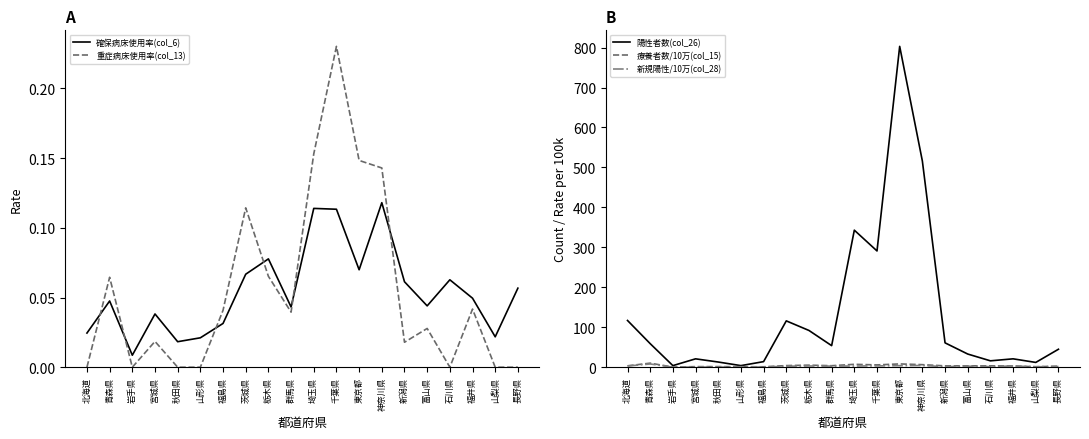

Which series has the largest range (max minus min)?

陽性者数(col_26)